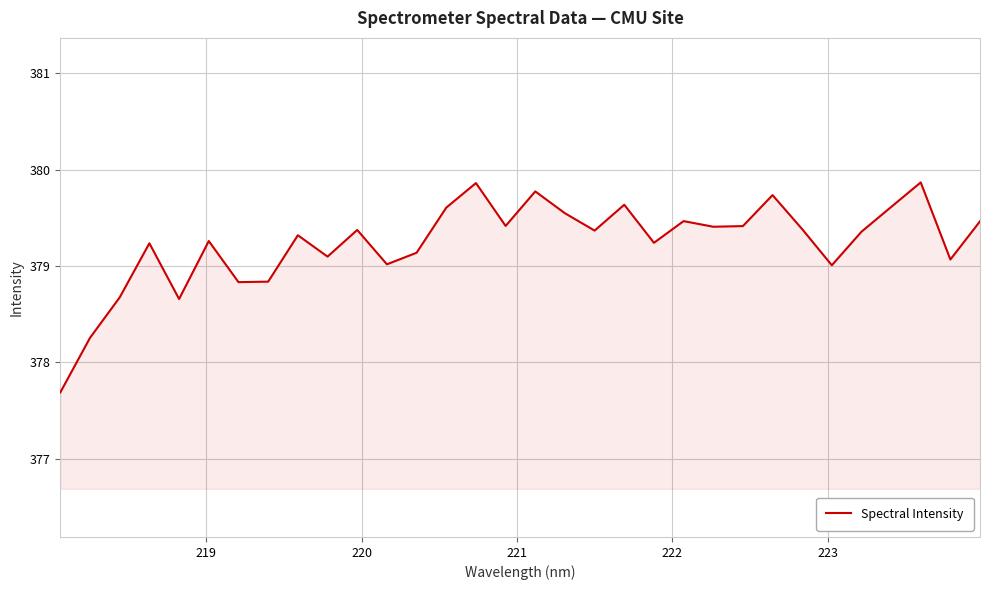

What is the difference between the maximum and minimum values?

2.2